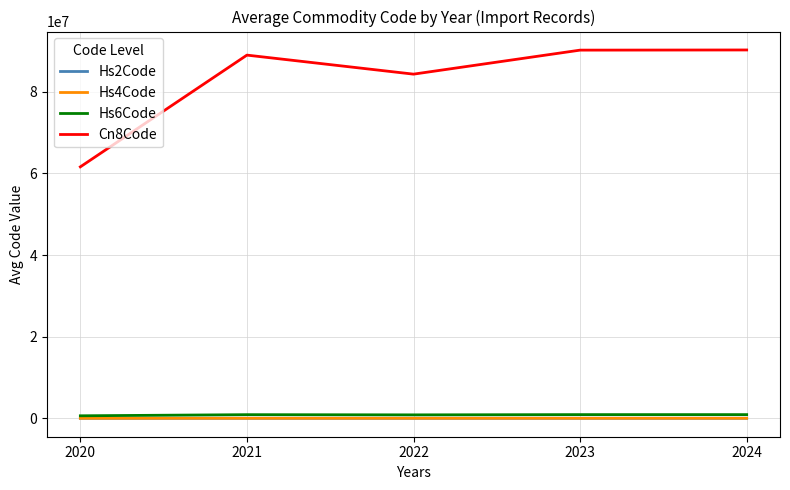

What is the difference between the maximum and minimum values in the Cn8Code series?

28640095.0